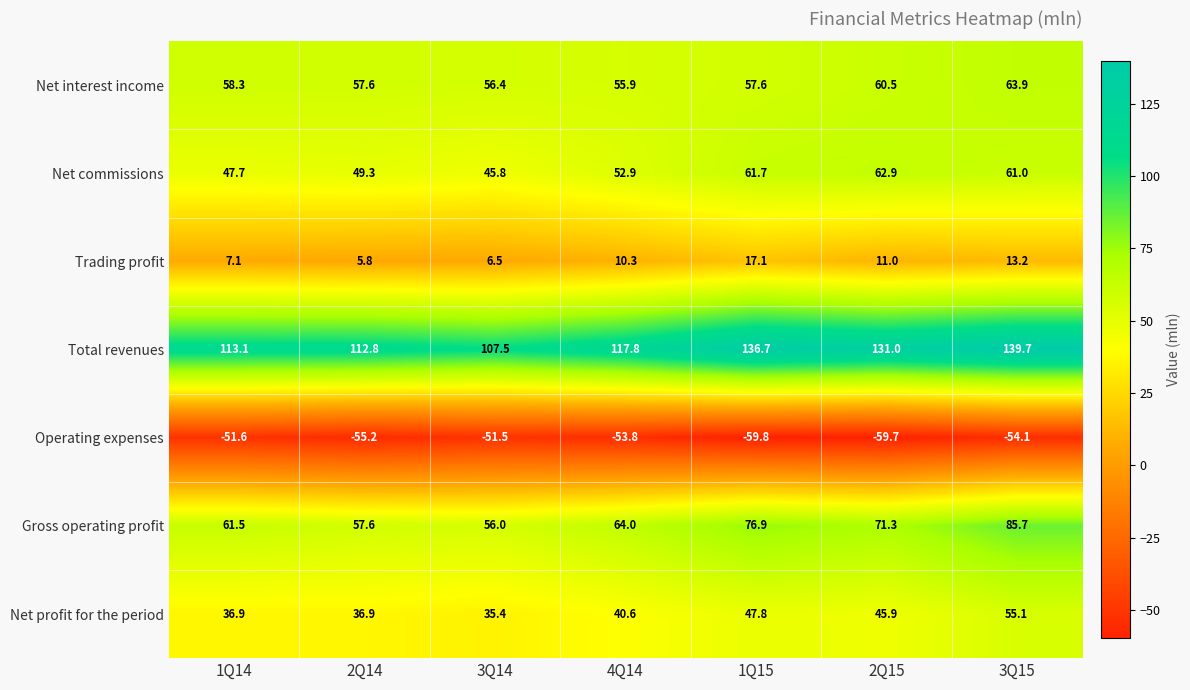

Is it true that Total revenues equals 28.2 at 3Q15?

False